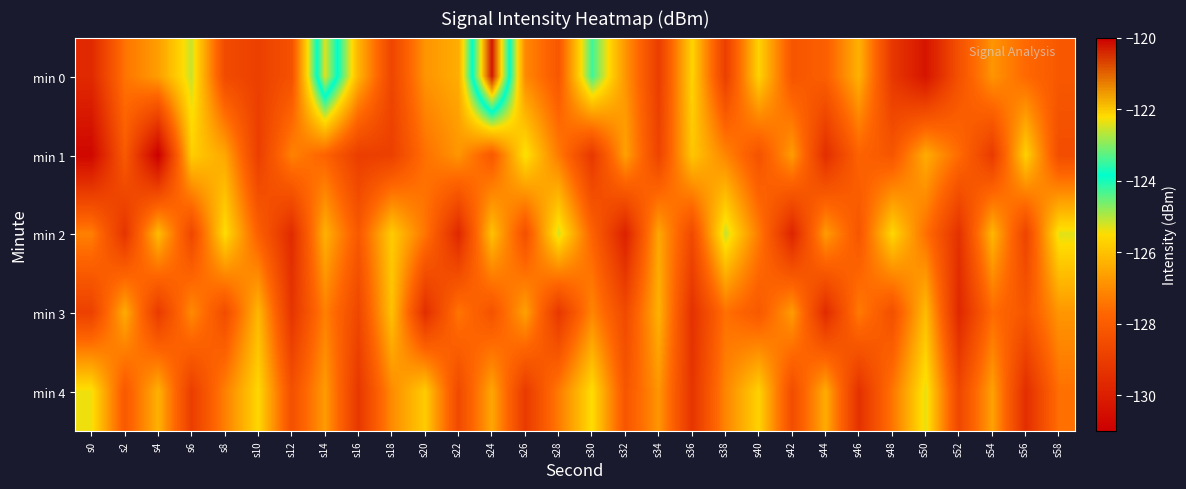

At how many categories does at least one series exceed -127?

28